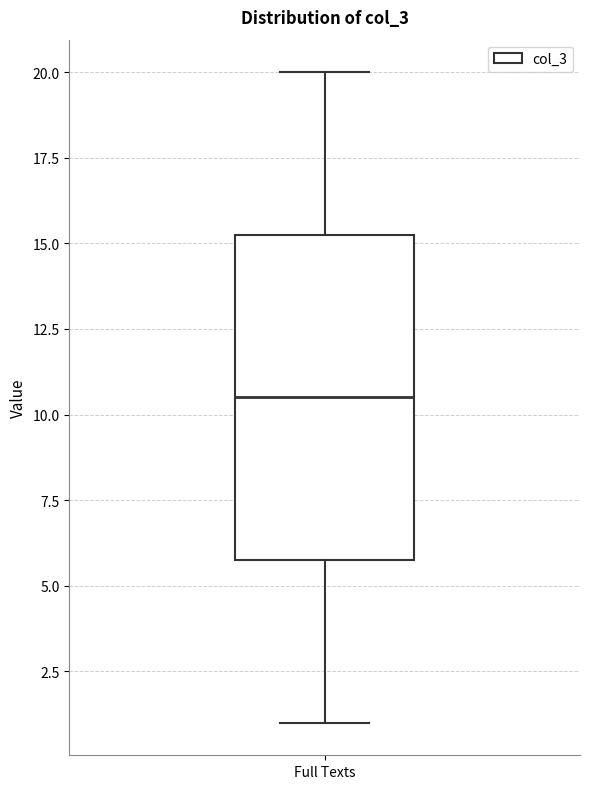

Where is the upper edge of the box for Full Texts on the y-axis? The values are not printed on the chart, so give them approximately, as read against the axis.

15.5